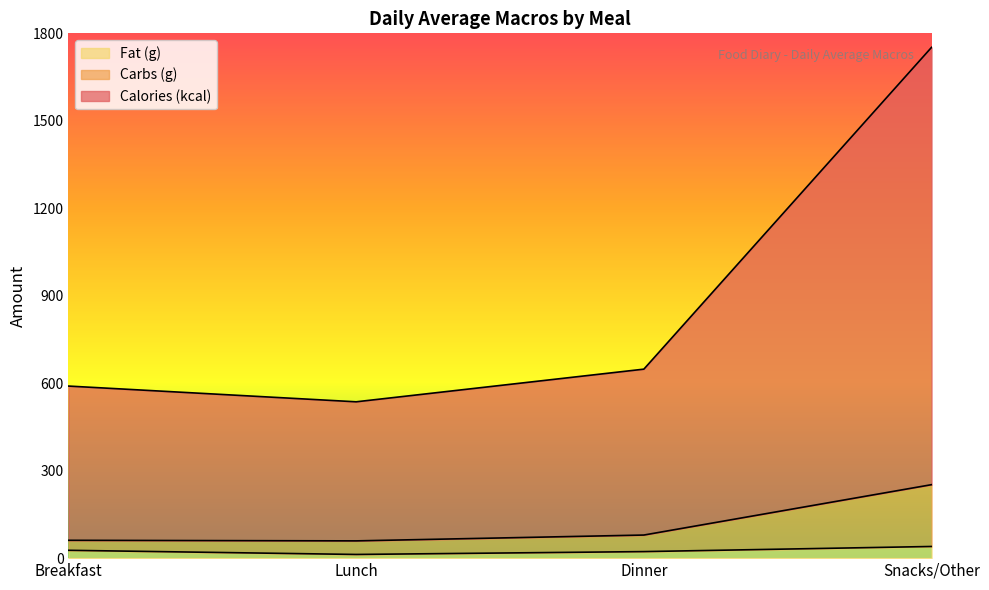

True or false: Carbs (g) and Fat (g) cross at least once.

False